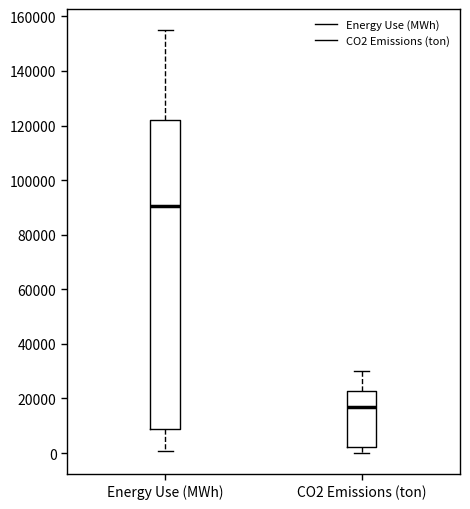

Comparing the boxes themselves (not the whiskers), which one is the tallest?

Energy Use (MWh)